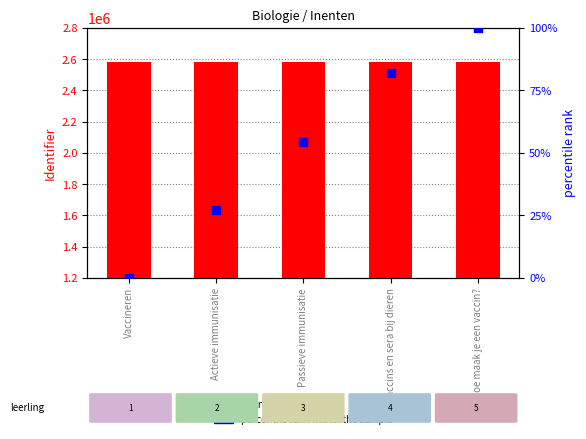

Which series contains the lowest Y value?

percentile rank within the sample